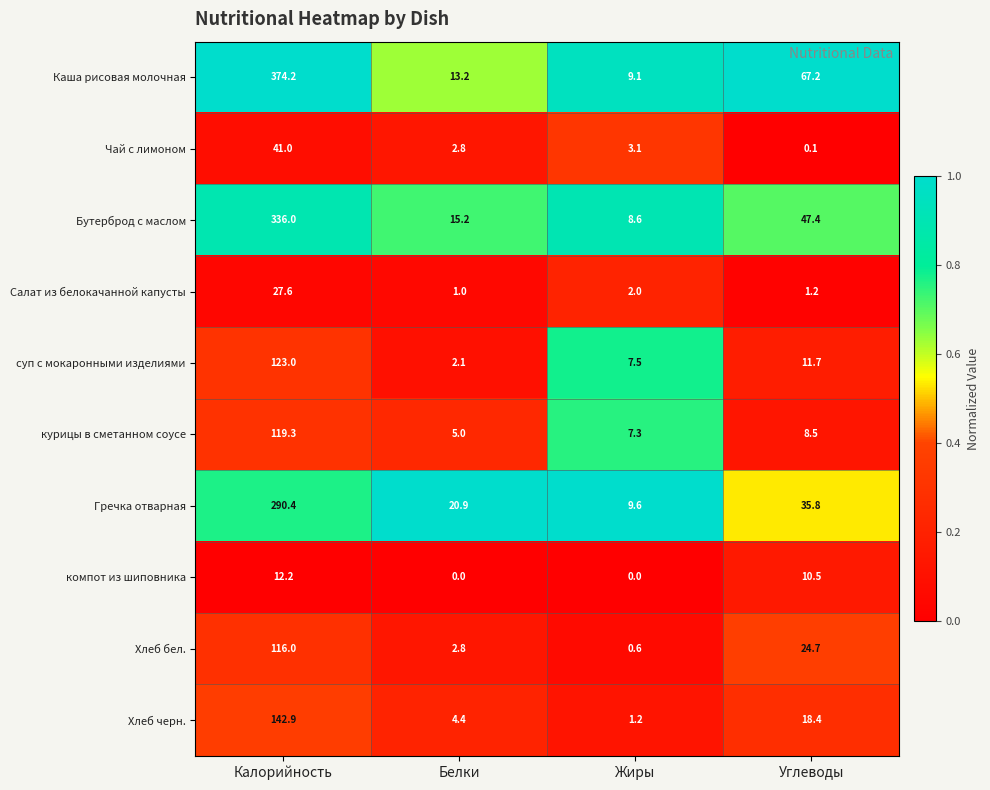

Between Жиры and Углеводы, which series saw the biggest shift?

Каша рисовая молочная